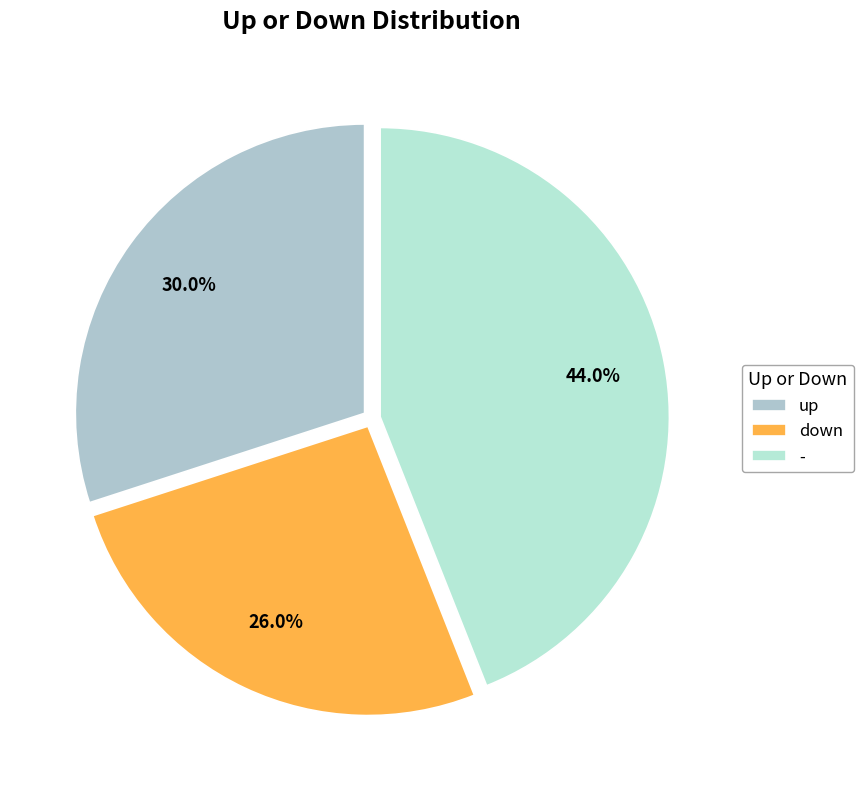

To the nearest percent, what is the combined percentage of up and -?

74%